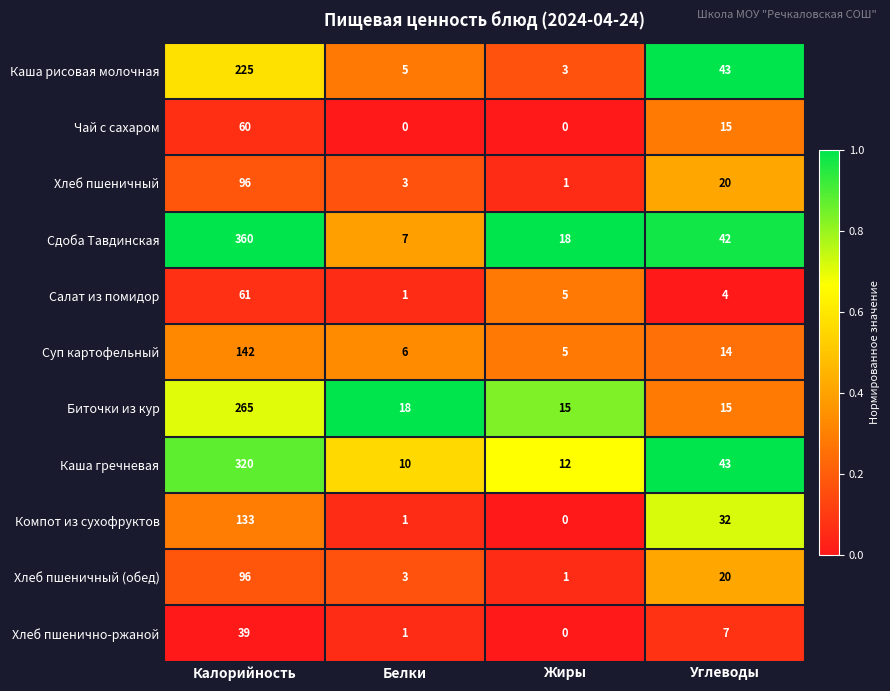

At which category does the chart reach its peak across all series?

Калорийность